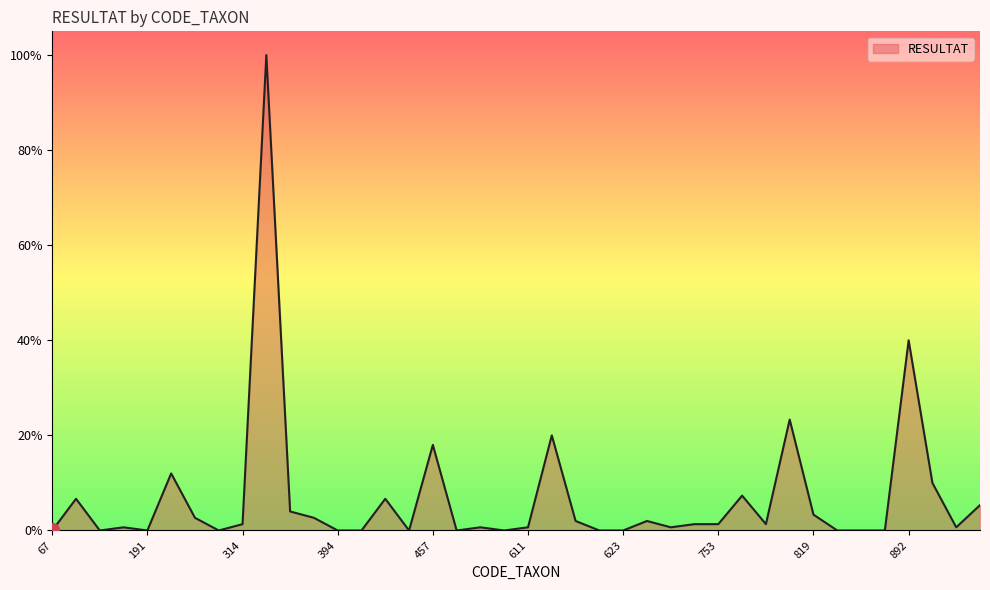

Does the chart have visible grid lines?

No